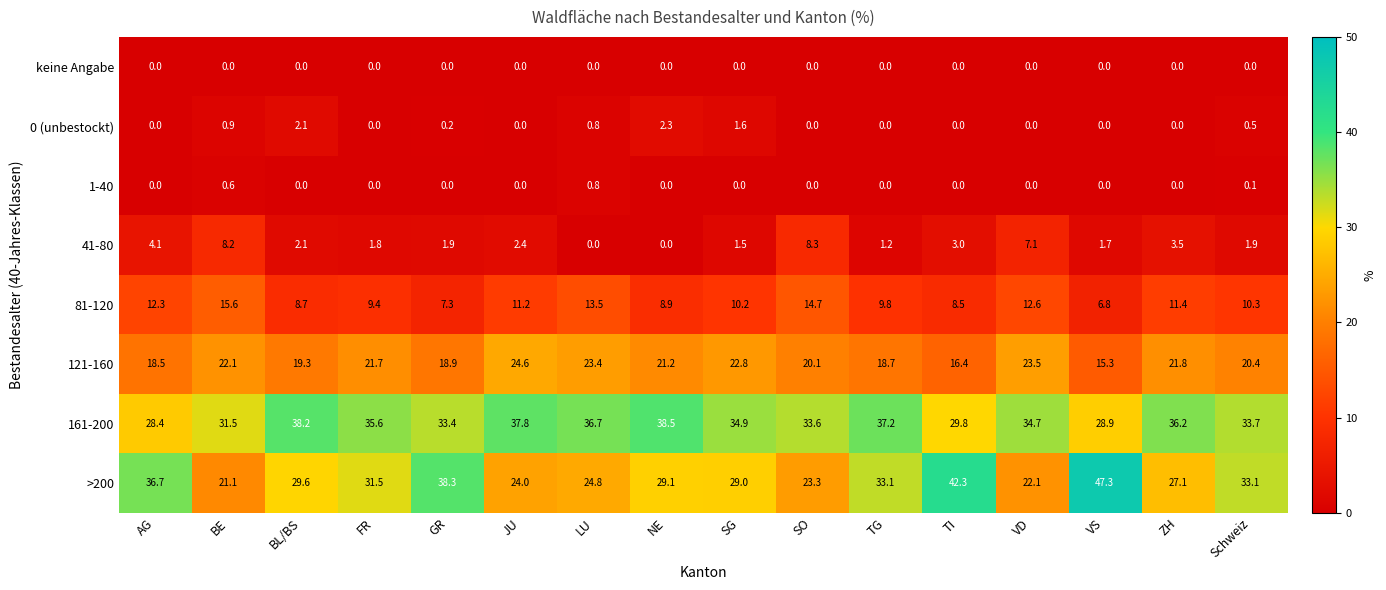

Which series has the widest spread of values?

>200